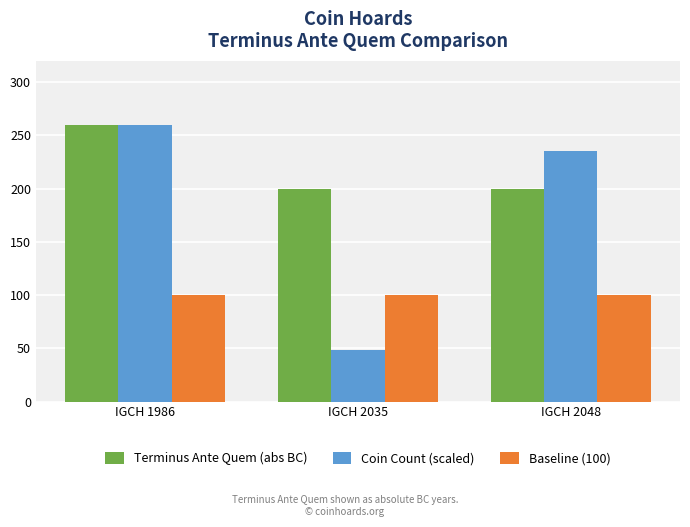

Rank the categories by Coin Count (scaled) value from highest to lowest.

IGCH 1986, IGCH 2048, IGCH 2035